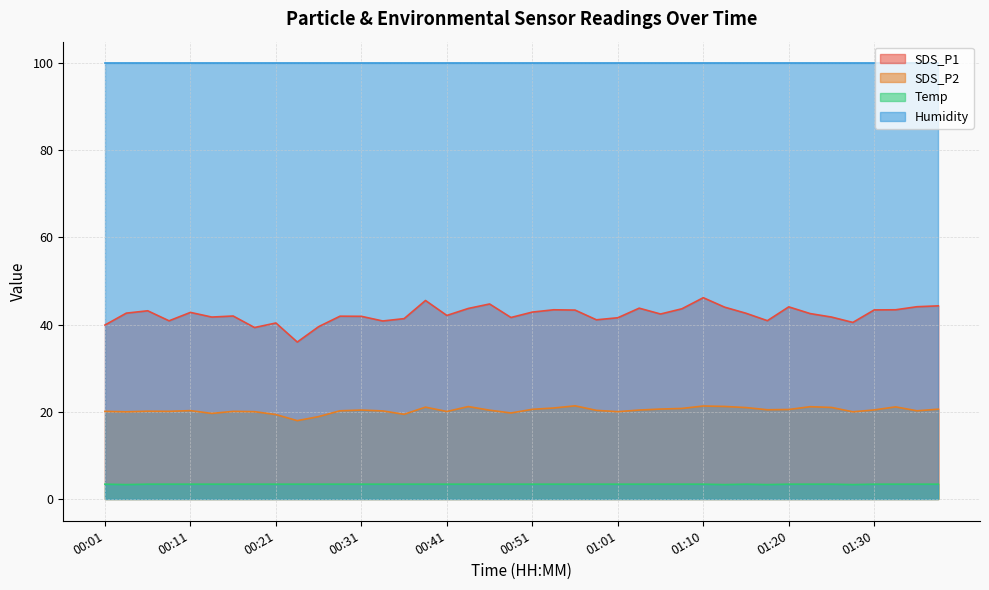

Which series has the largest total across all categories?

Humidity